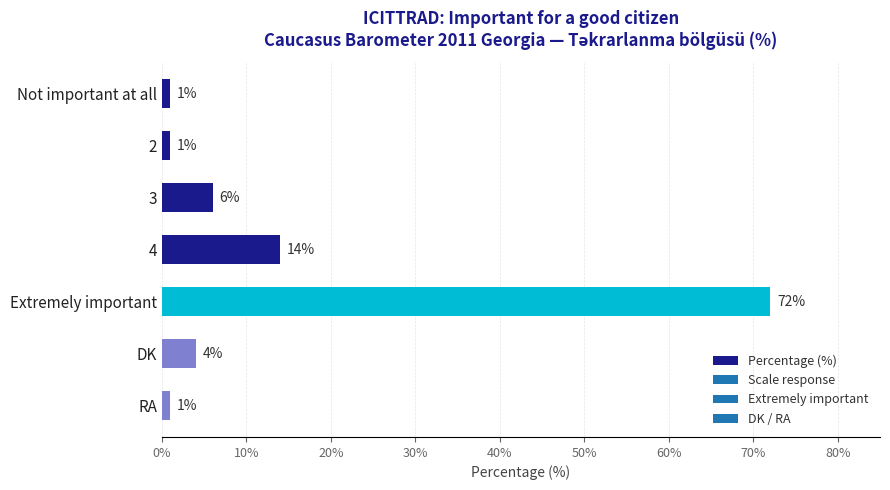

What is the change in value from 2 to Extremely important?

+71